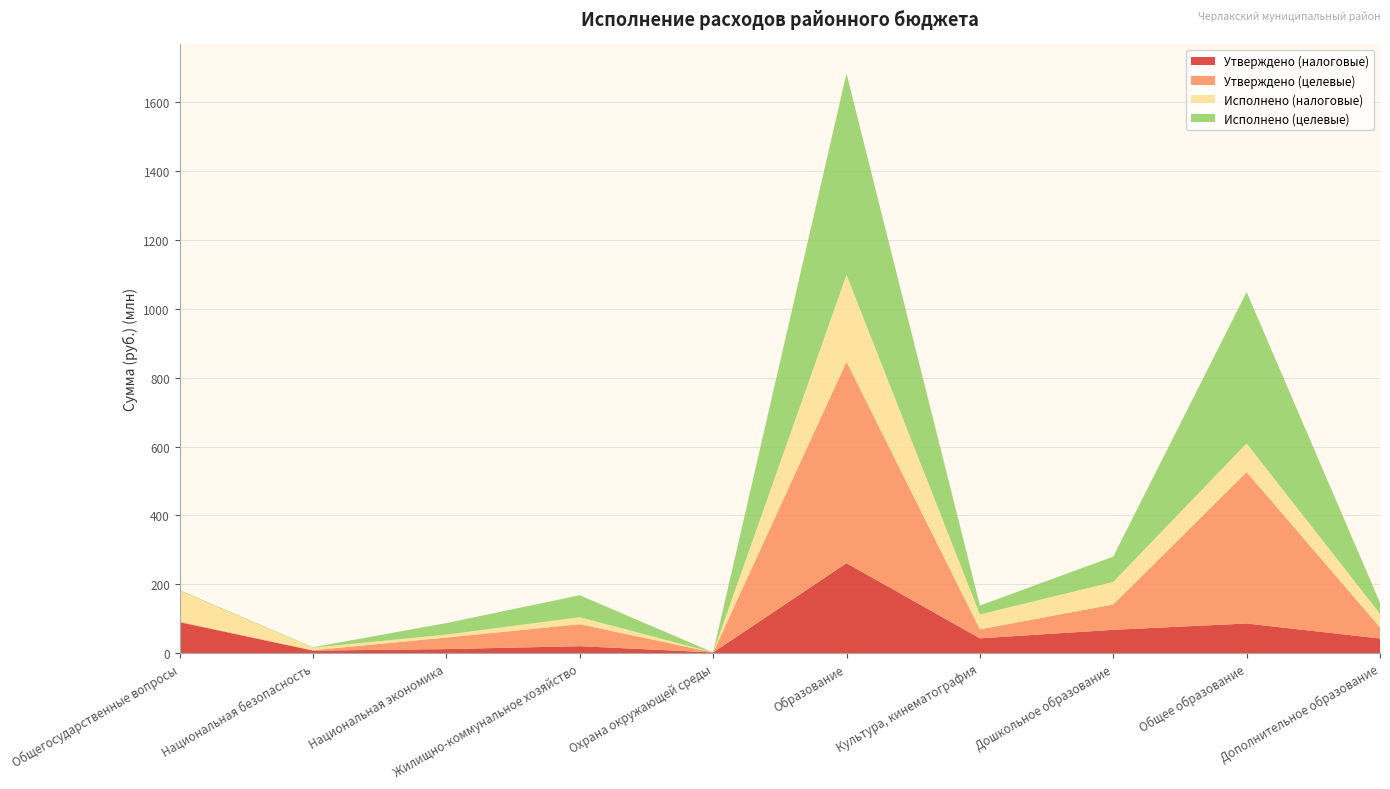

Reading right to left, transcribe all the data shown in this chart.

Утверждено (налоговые): 42514743.5	86153490.6	67761249.3	43048616.5	261282352.3	2023148.5	20254004.9	11778161.8	7340127.0	89859157.3
Утверждено (целевые): 32327303.0	439809259.2	73571683.0	26145170.8	585131509.8	0.0	63844516.1	33599777.2	1197605.2	1866924.8
Исполнено (налоговые): 39316834.6	83365454.6	65565896.1	43048616.5	252643265.7	8600.0	20254004.9	8387899.2	7340127.0	89309950.8
Исполнено (целевые): 32327303.0	439684411.5	73569244.1	26145170.8	585004223.3	0.0	63744516.1	33596780.7	1197605.2	1866572.0